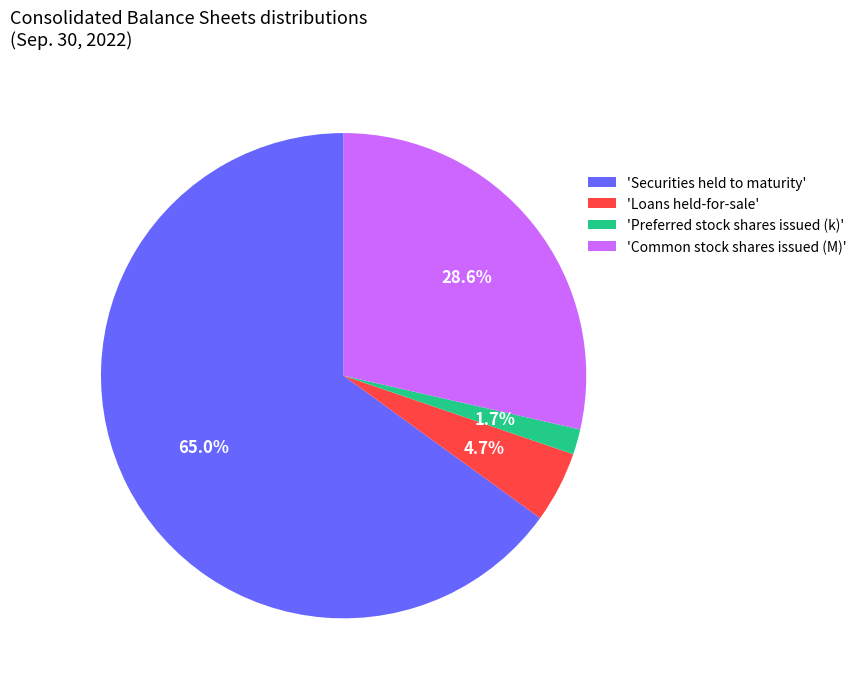

Which has a higher value, 'Loans held-for-sale' or 'Securities held to maturity'?

'Securities held to maturity'